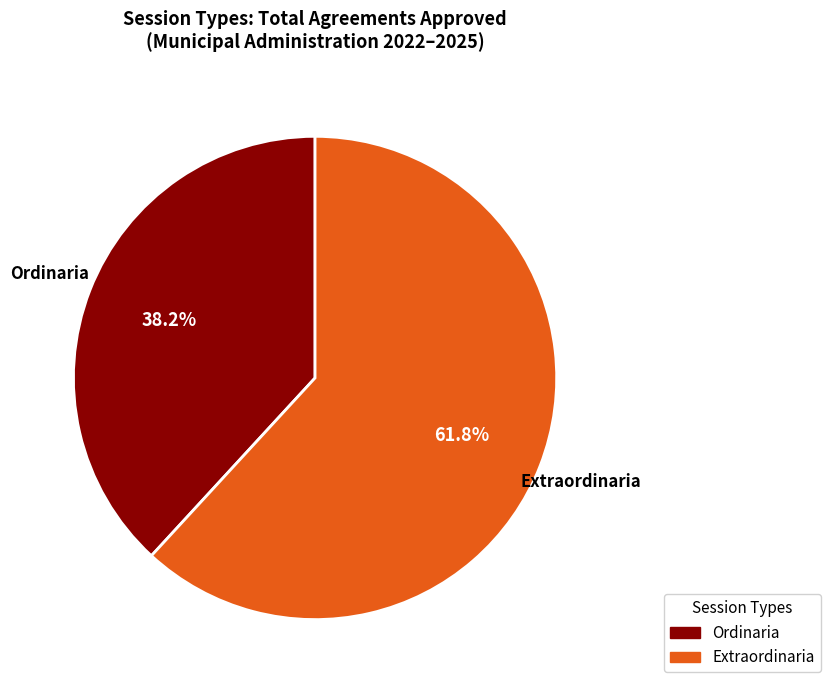

Rank the categories by value from lowest to highest.

Ordinaria, Extraordinaria